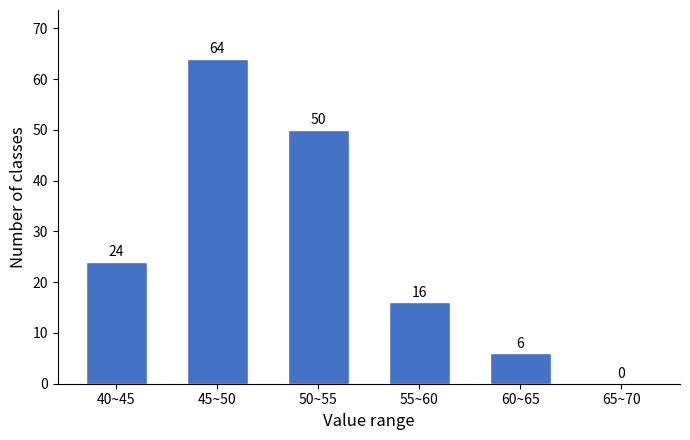

Reading left to right, transcribe all the data shown in this chart.

40~45=24	45~50=64	50~55=50	55~60=16	60~65=6	65~70=0